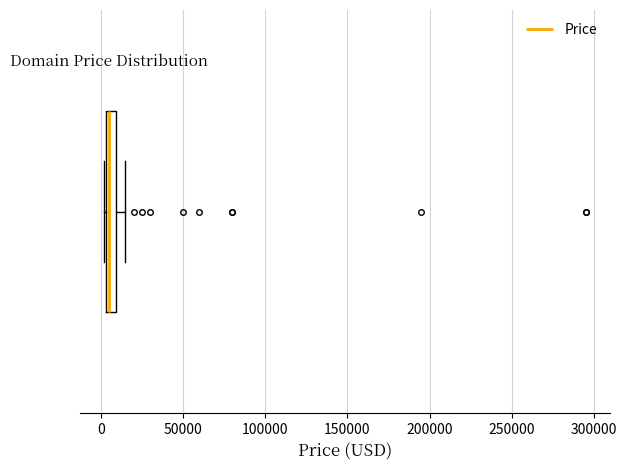

Where does the right whisker of the box end on the x-axis? The values are not printed on the chart, so give them approximately, as read against the axis.

15000